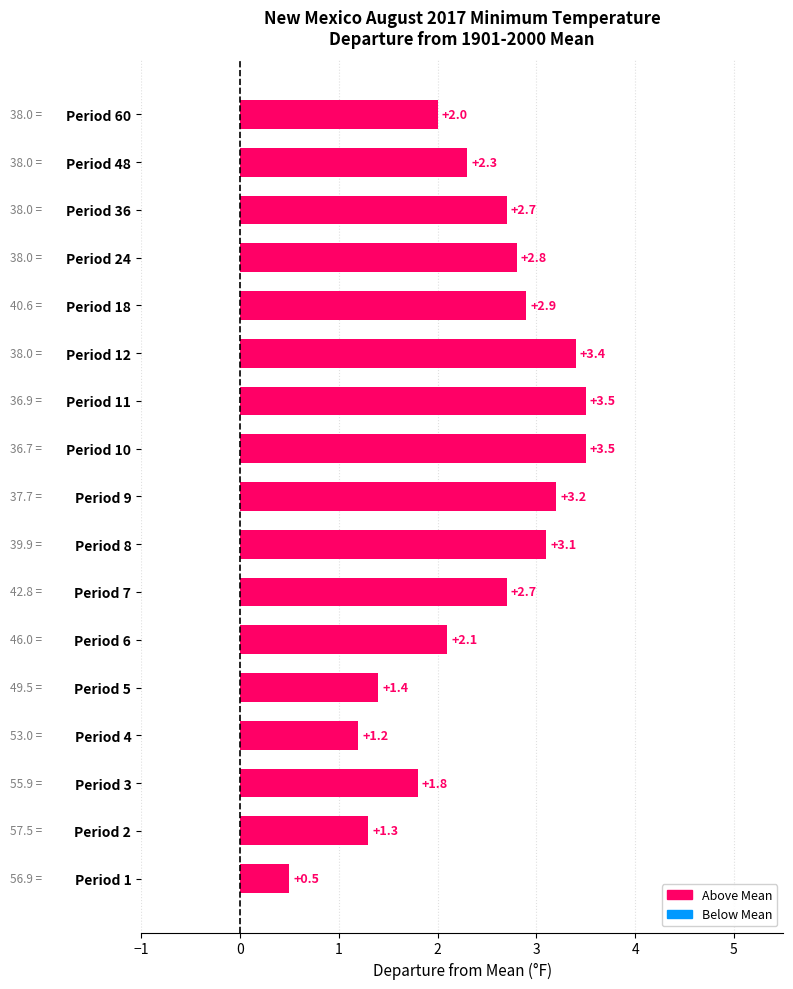

Read the value at Period 11.

3.5